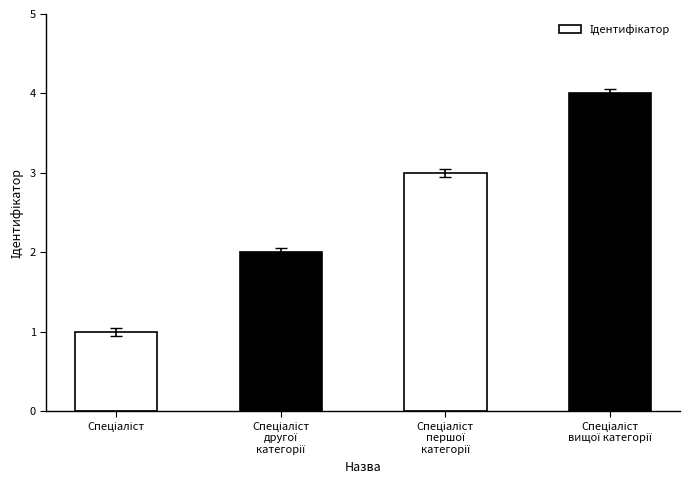

What is the difference between the maximum and minimum values?

3